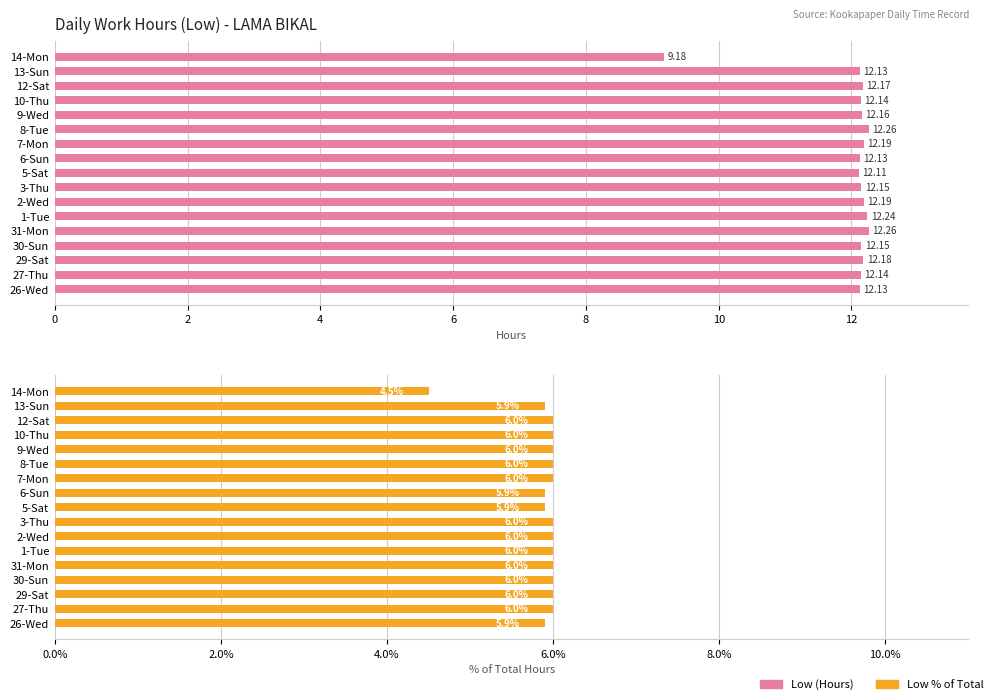

List the series in order of their overall mean, highest first.

Low (Hours), Low % of Total